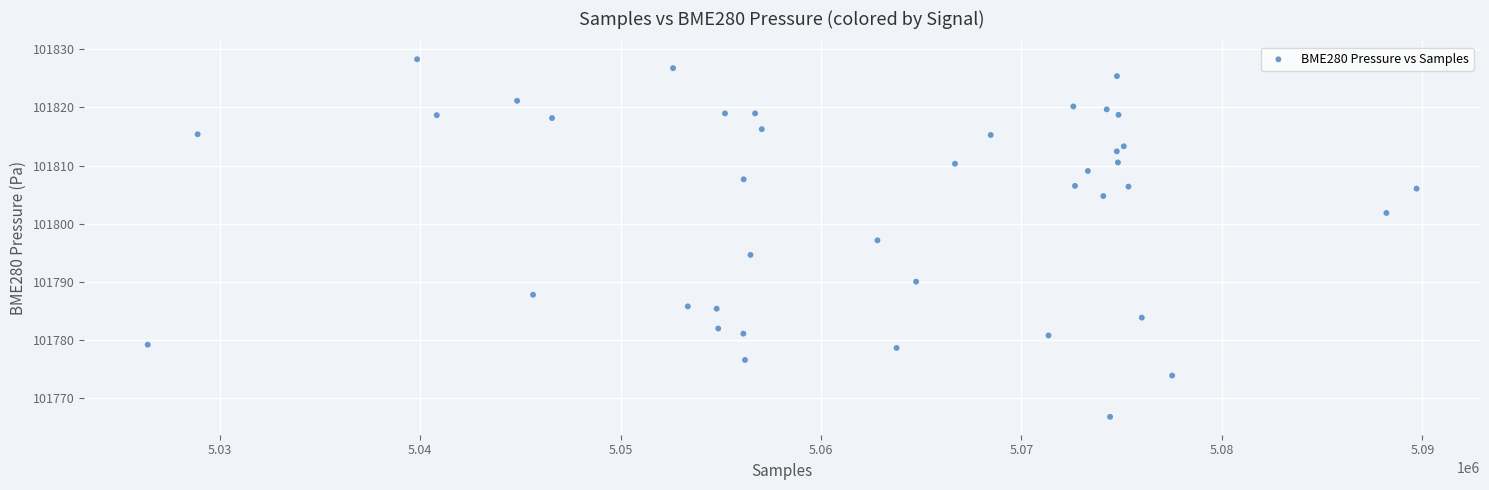

What is the range of X values (max minus min)?

63319.0